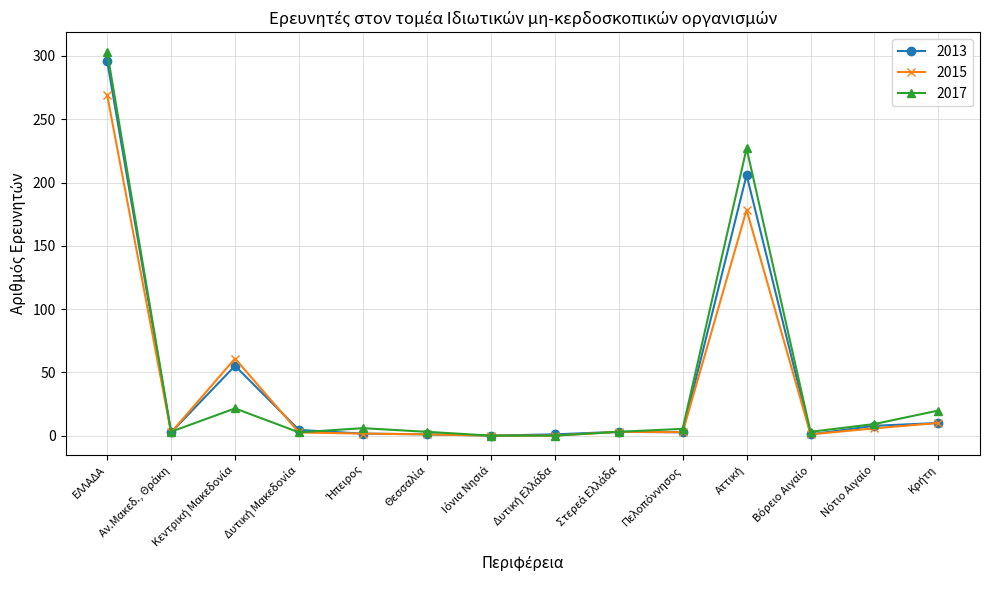

What is the average value of the 2015 series?

38.5